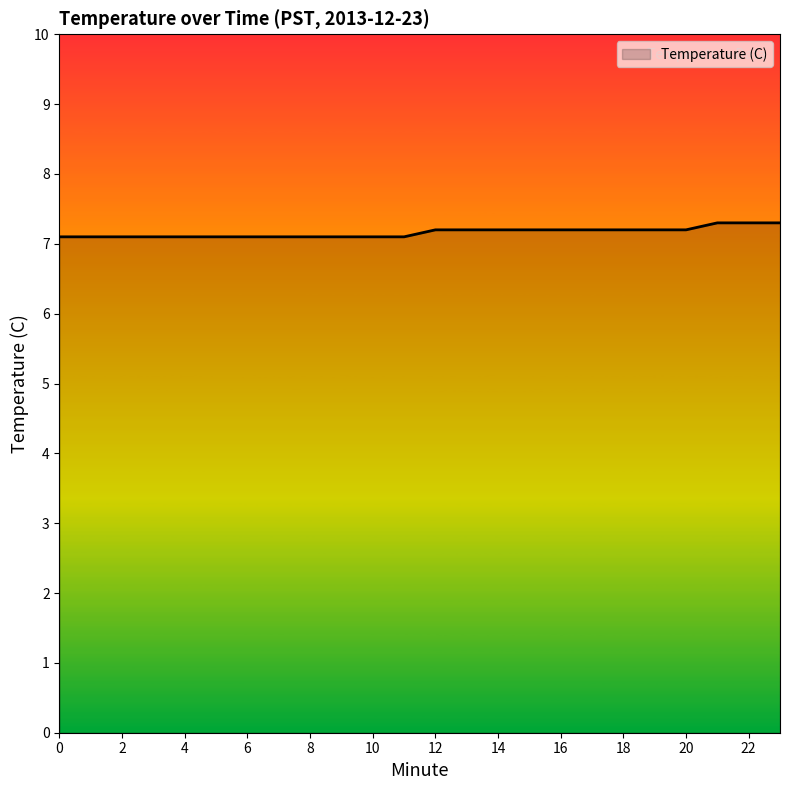

What is the difference between the maximum and minimum values?

0.2